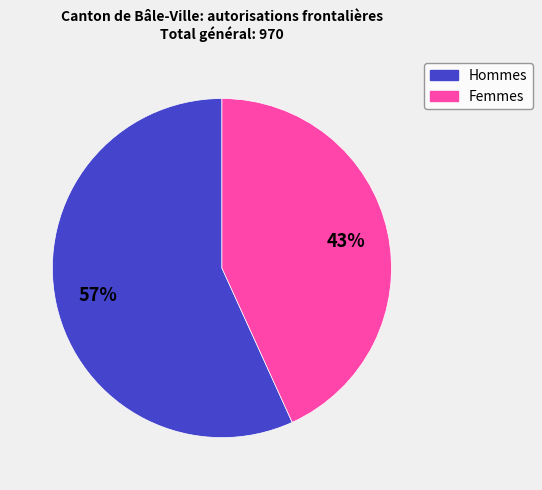

Is it true that Hommes is 65% of the pie?

False